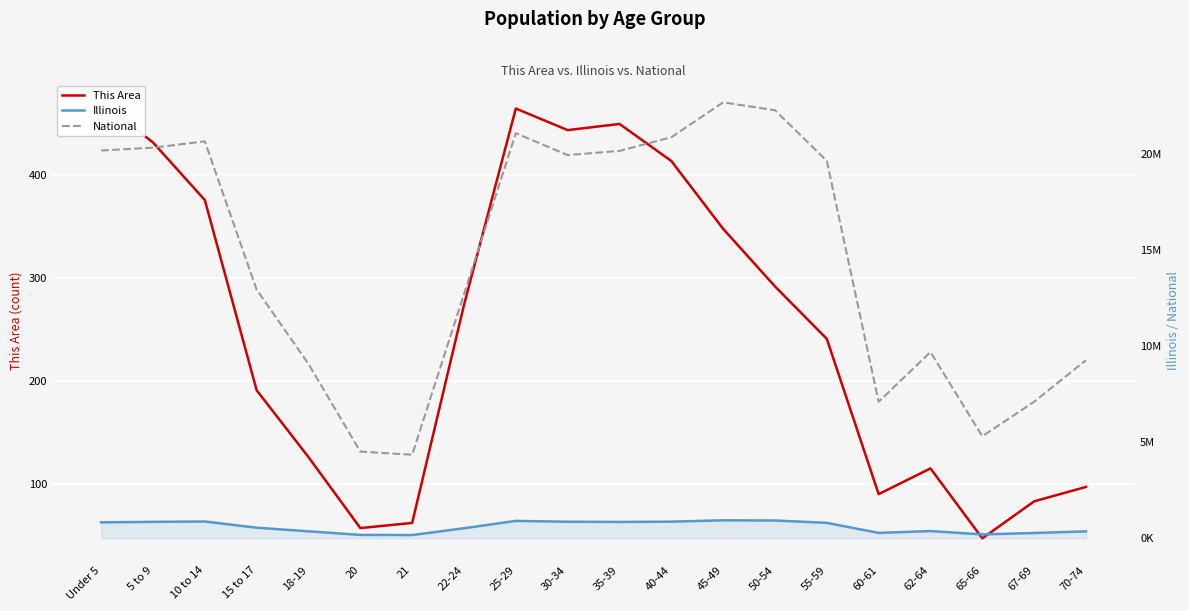

How many lines are shown in the chart?

3